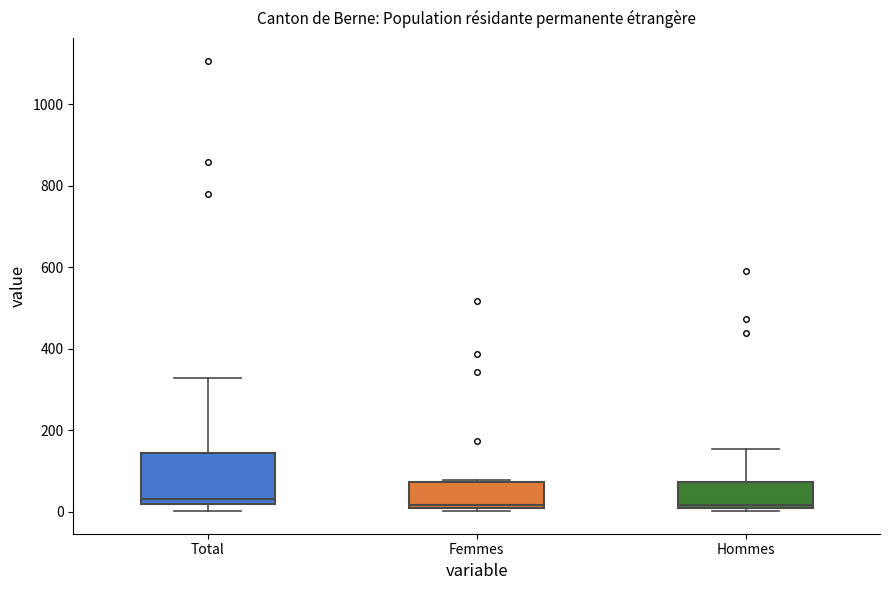

Where does the median line of the box for Total sit on the y-axis? The values are not printed on the chart, so give them approximately, as read against the axis.

40